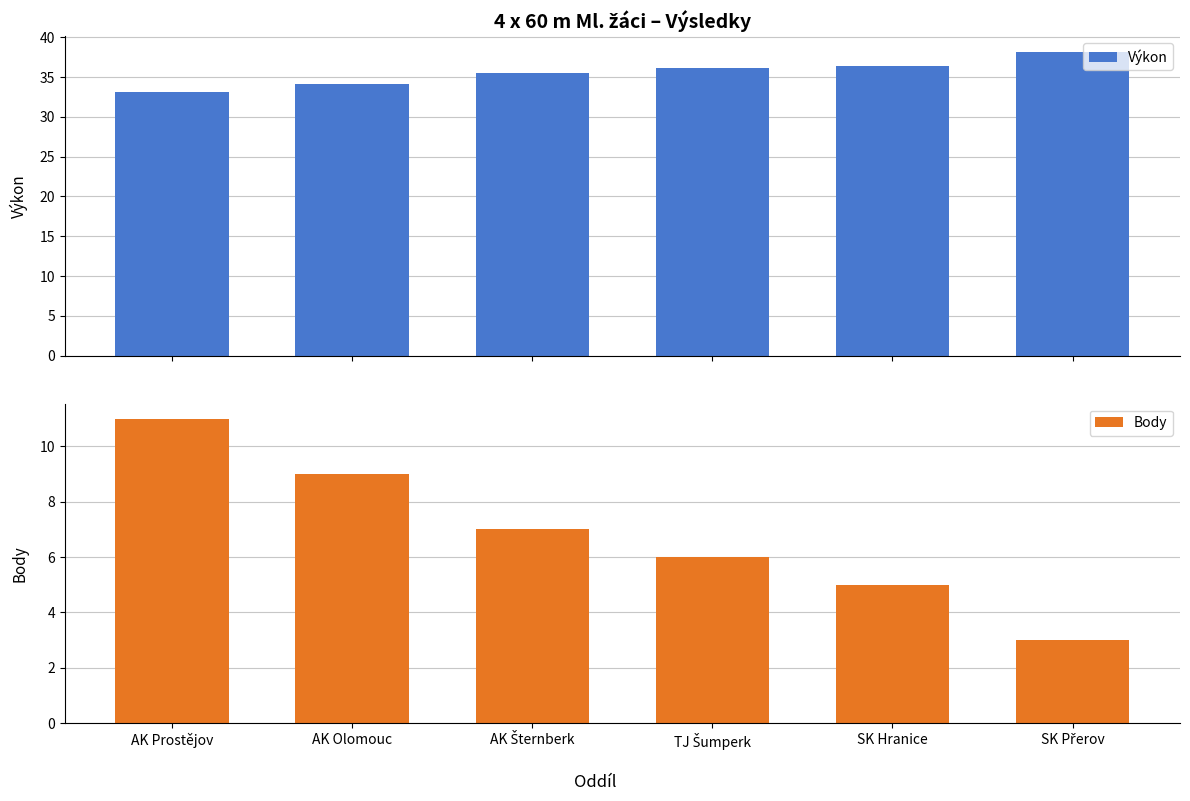

Which has a higher value, SK Přerov or AK Olomouc?

SK Přerov